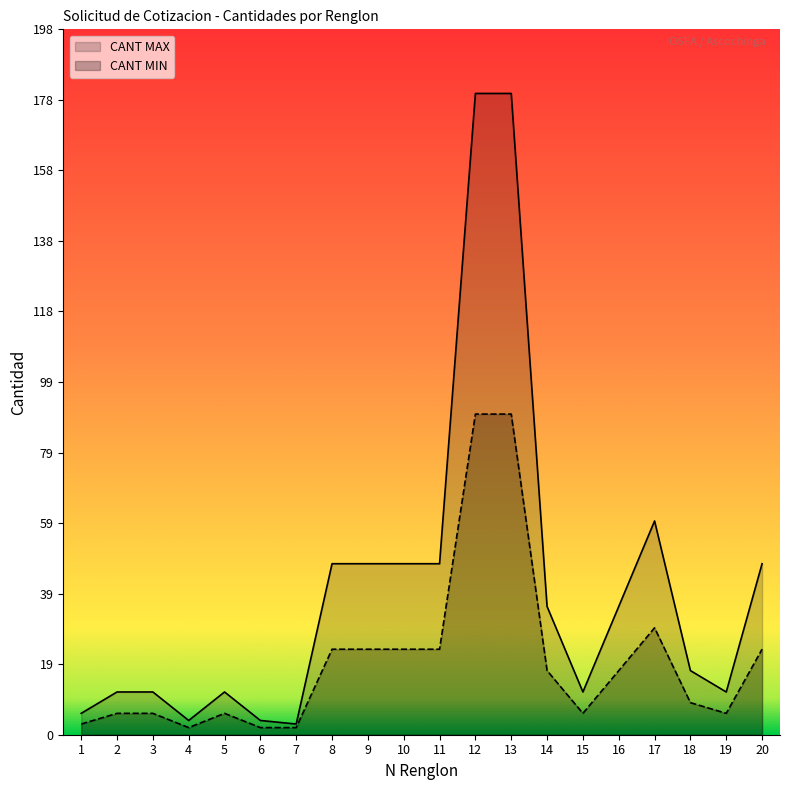

True or false: CANT MIN and CANT MAX intersect in this chart.

False